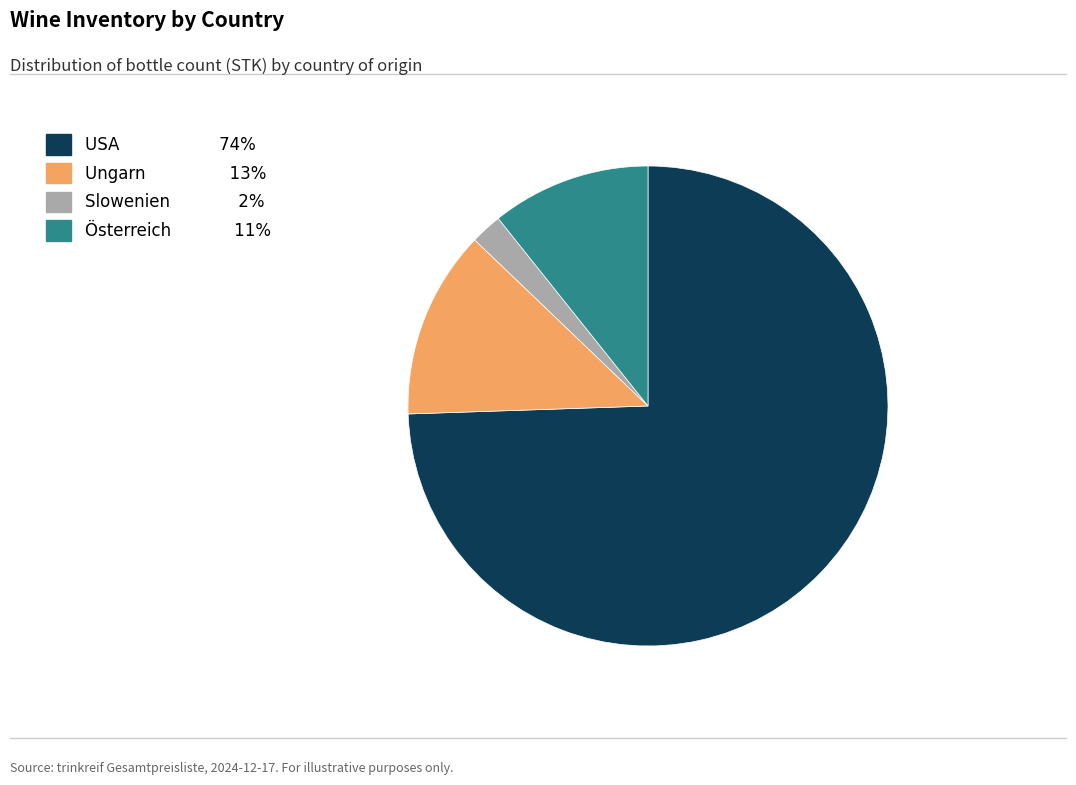

Count the number of slices in the pie.

4